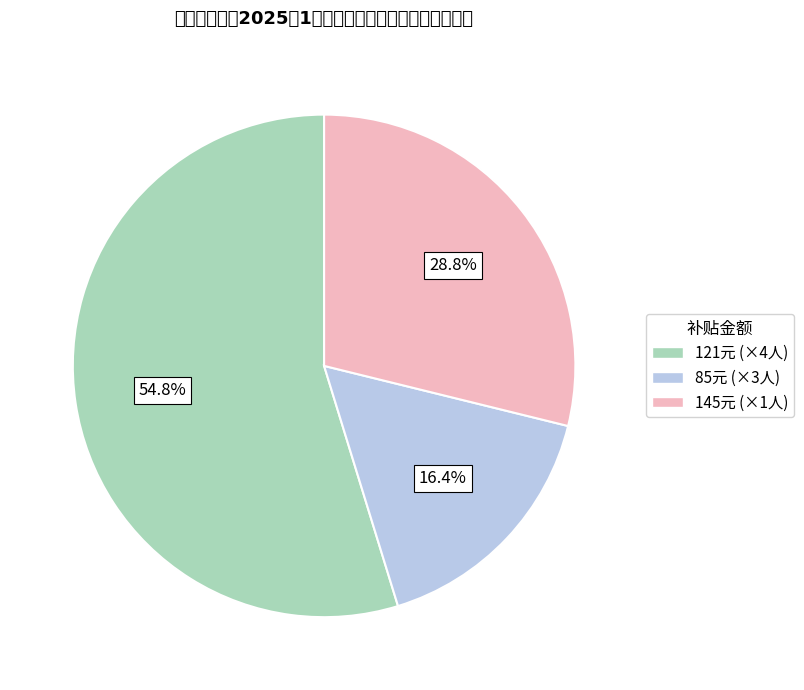

Does any single category account for the majority?

Yes